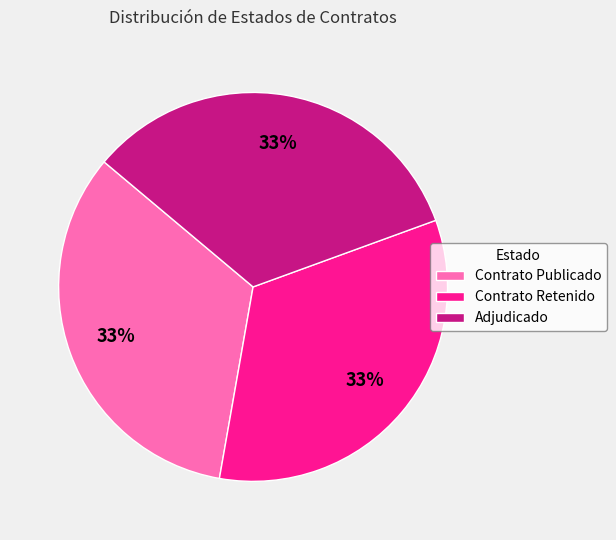

Does Adjudicado represent more than half of the total?

No